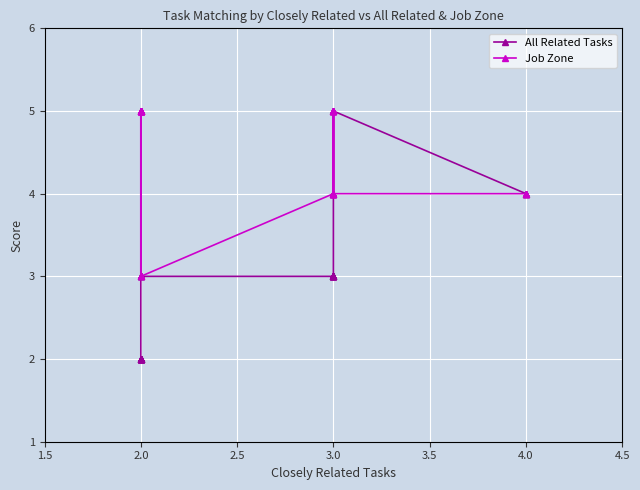

At which category does All Related Tasks reach its first local peak?

3.0